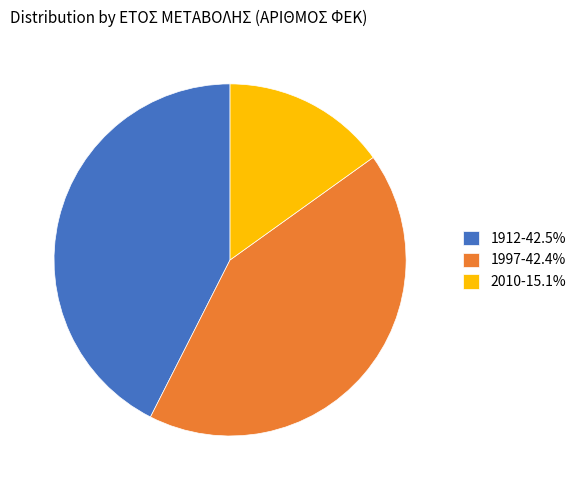

Does any single category account for the majority?

No